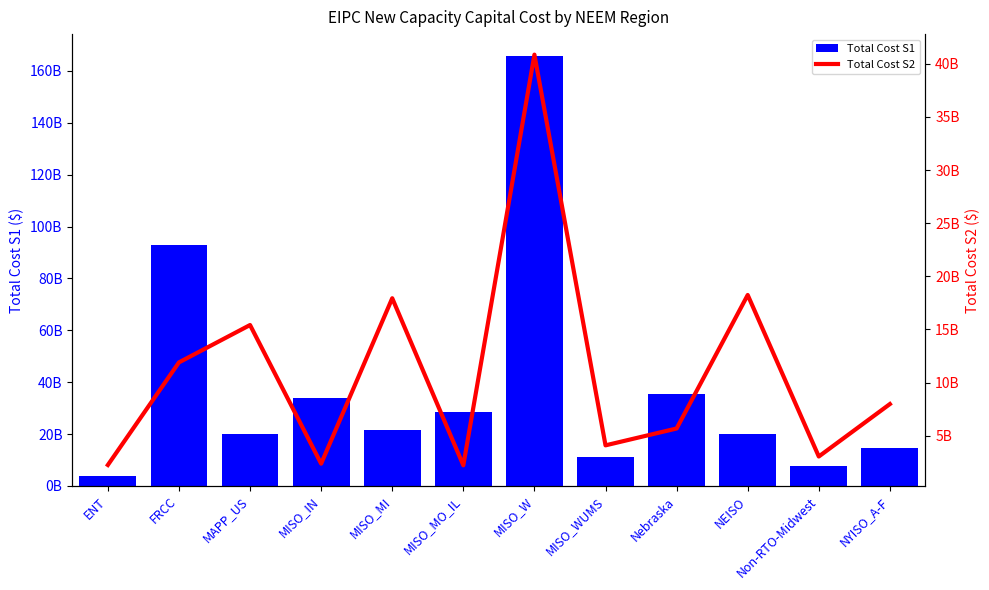

List the series in order of their peak value, lowest first.

Total Cost S2, Total Cost S1